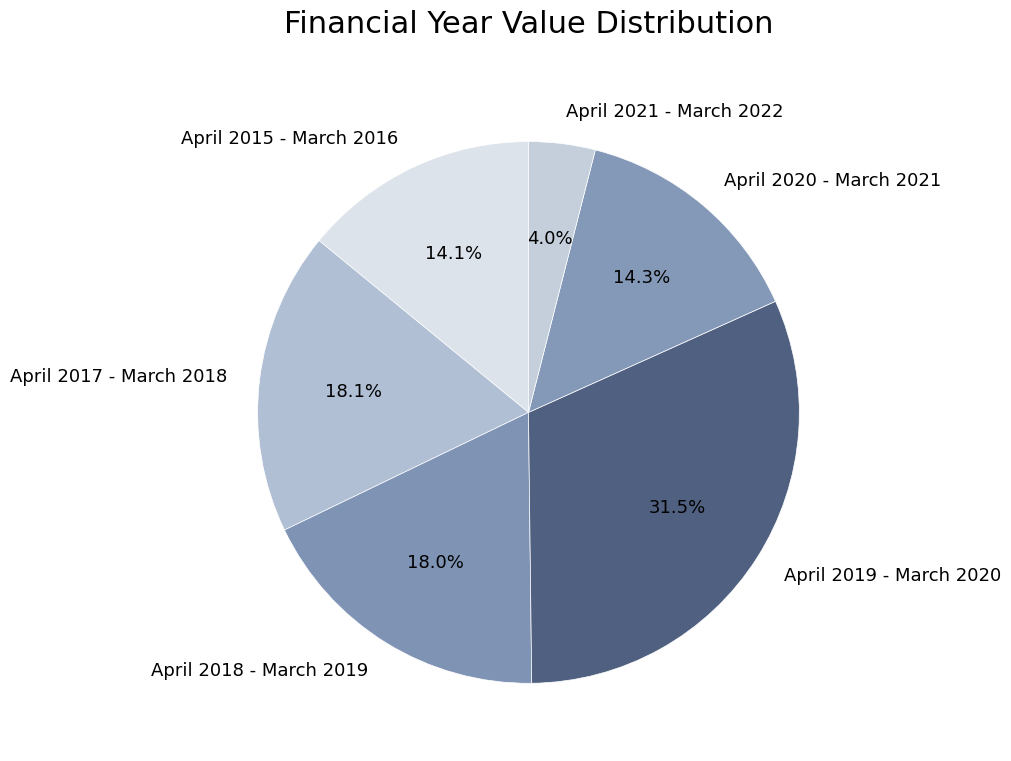

Is it true that April 2018 - March 2019 is 18% of the pie?

True